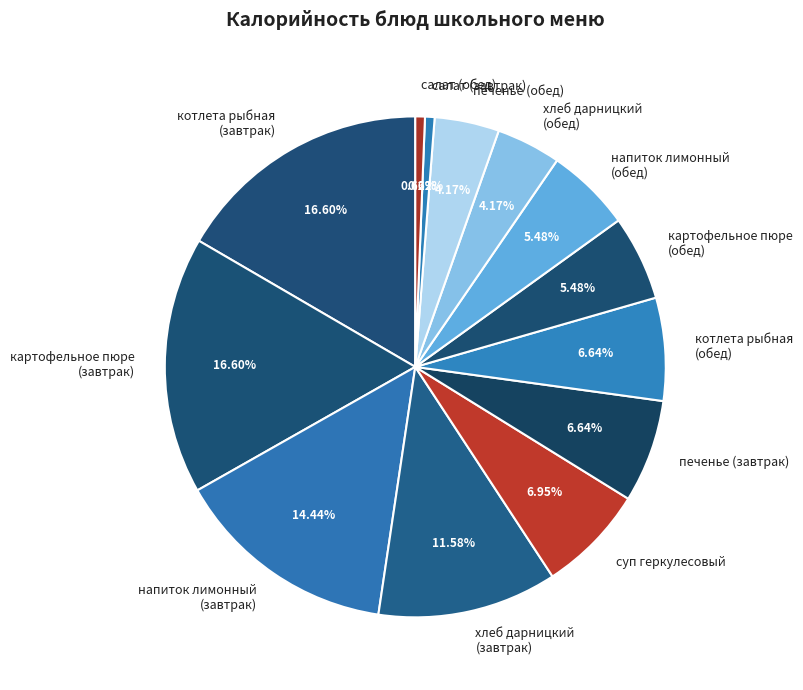

Count the number of slices in the pie.

13